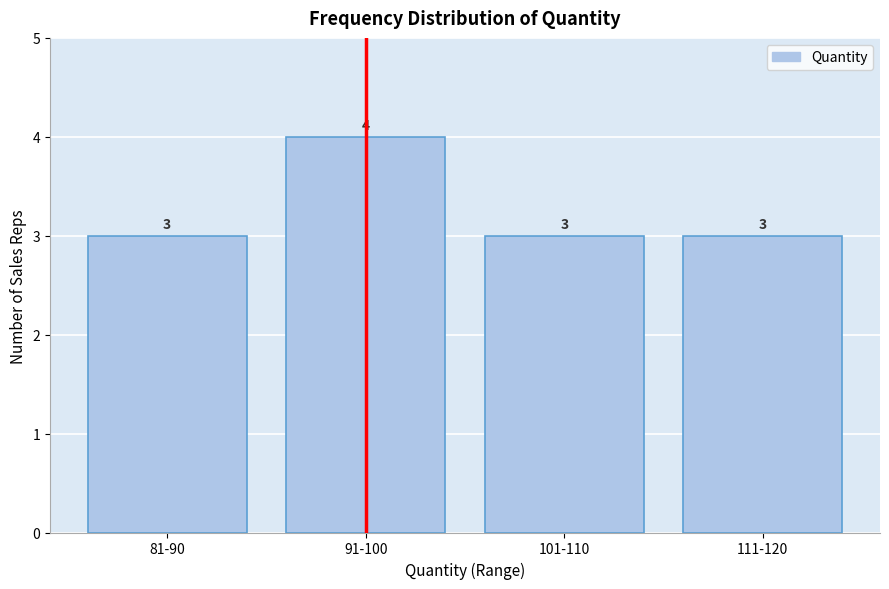

Reading left to right, transcribe all the data shown in this chart.

3	4	3	3